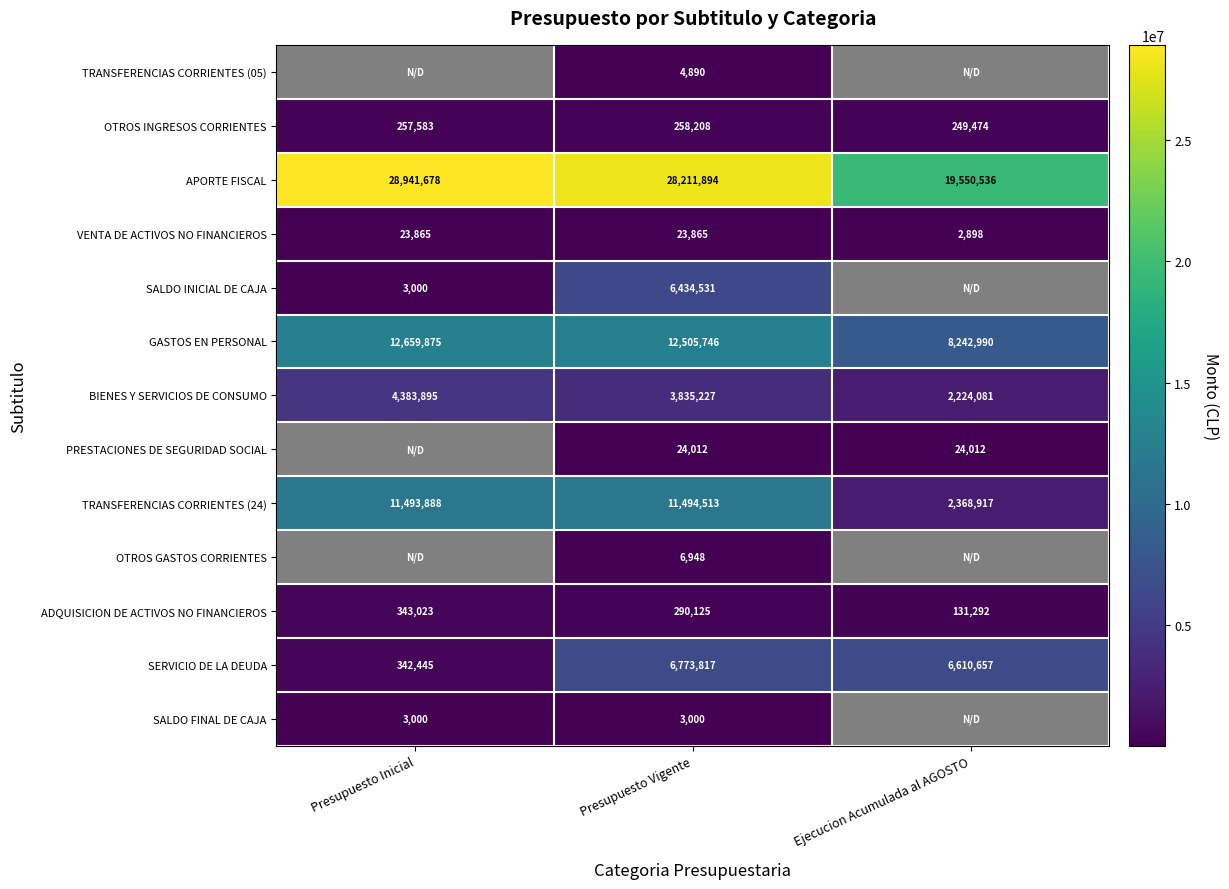

The value of PRESTACIONES DE SEGURIDAD SOCIAL at Ejecucion Acumulada al AGOSTO is 13470.3. True or false?

False